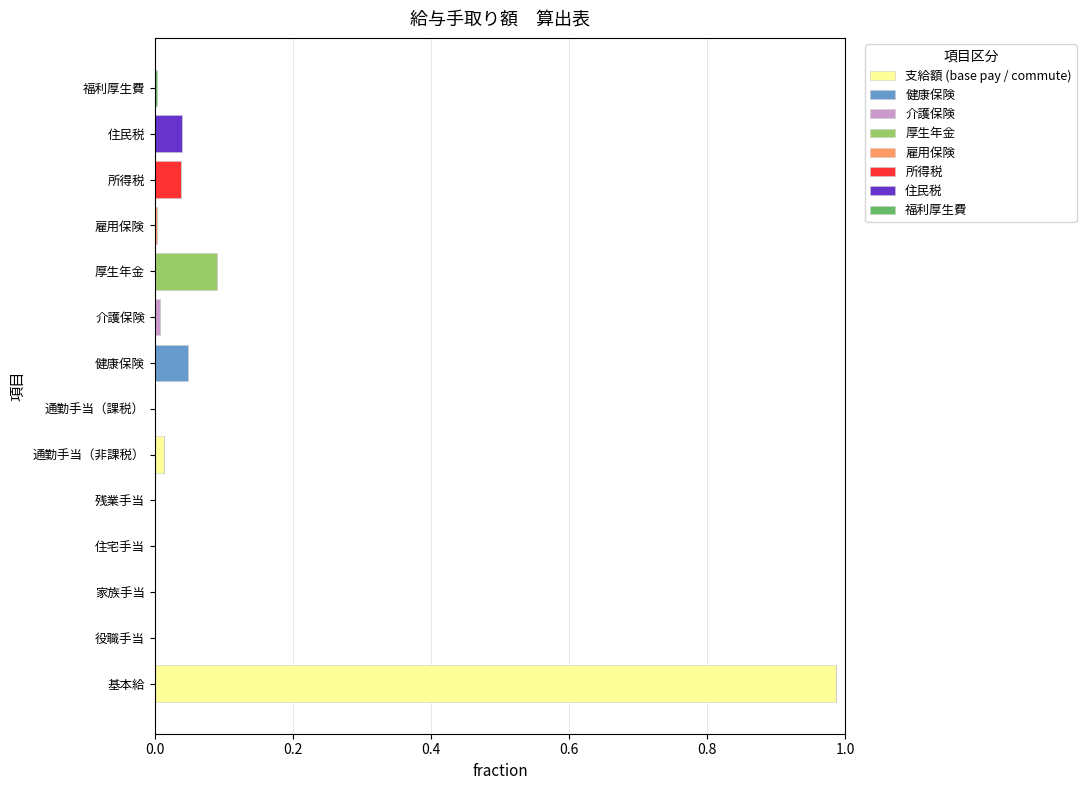

The 支給額 (base pay / commute) series shows 0.6 at 残業手当. True or false?

False